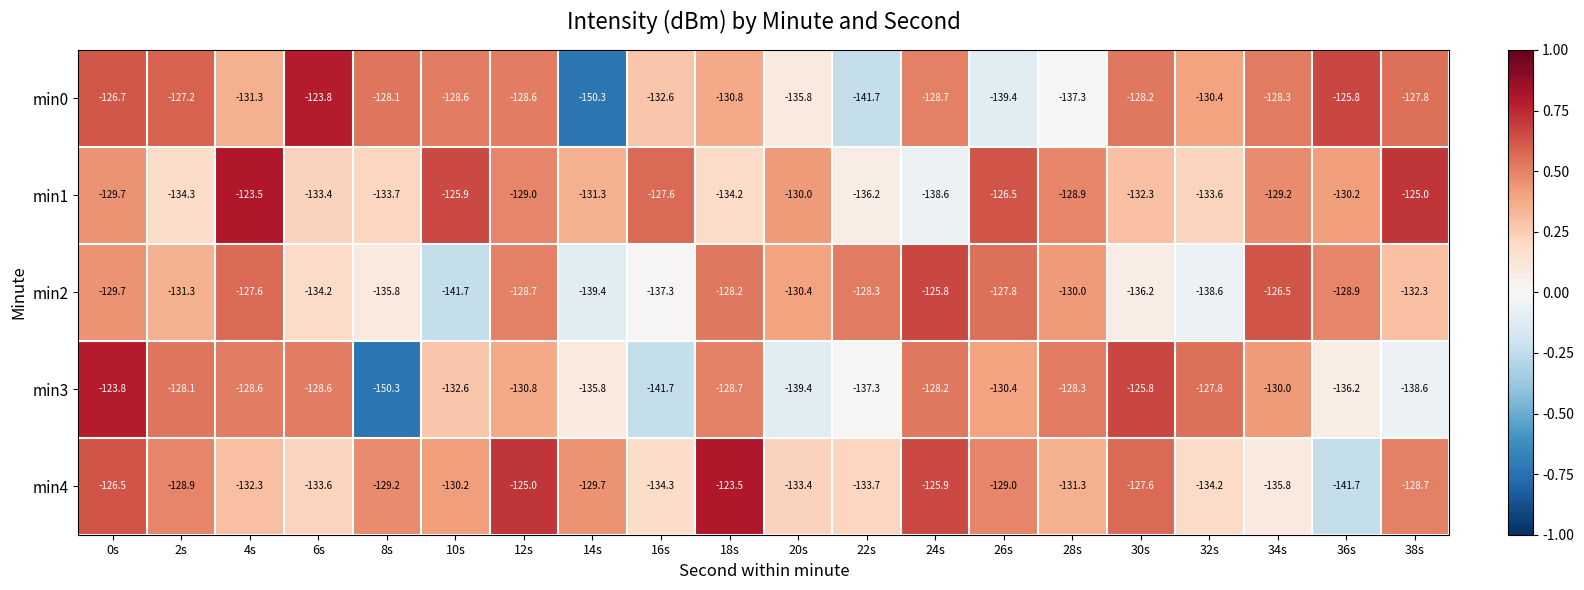

What is the average value of the min4 series?

-130.7